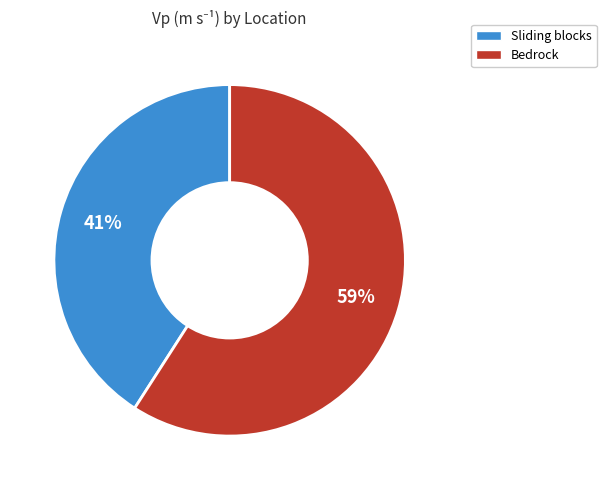

Is there any slice that represents more than half of the pie?

Yes